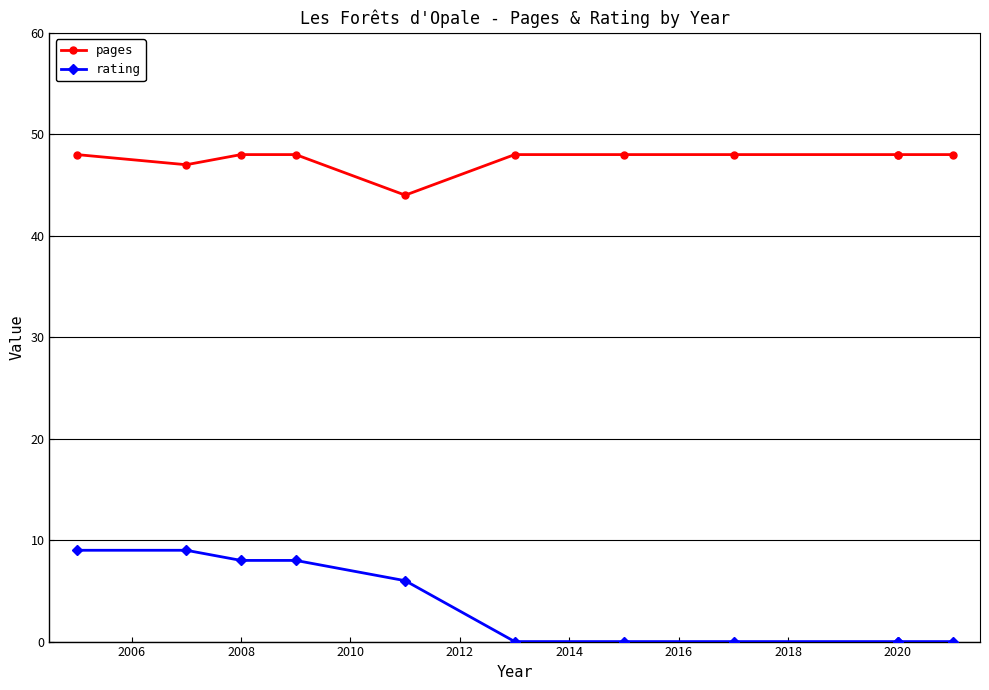

What position from the left is 2014?

6